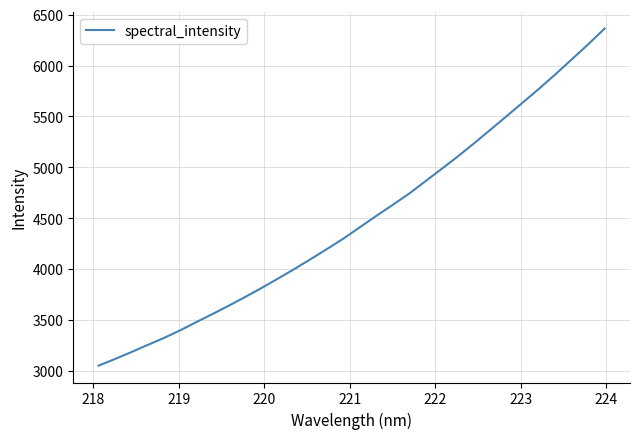

What is the greatest value displayed?

6364.9